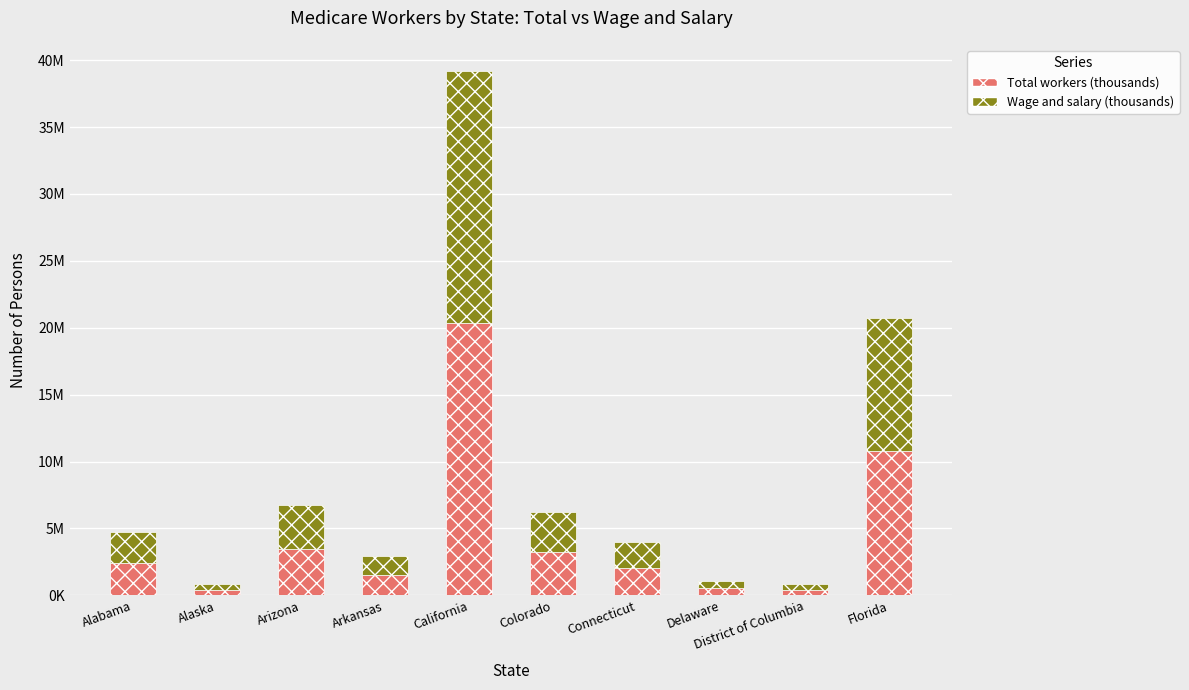

What is the value of the Total workers (thousands) bar at the 5th from the left?

20378775